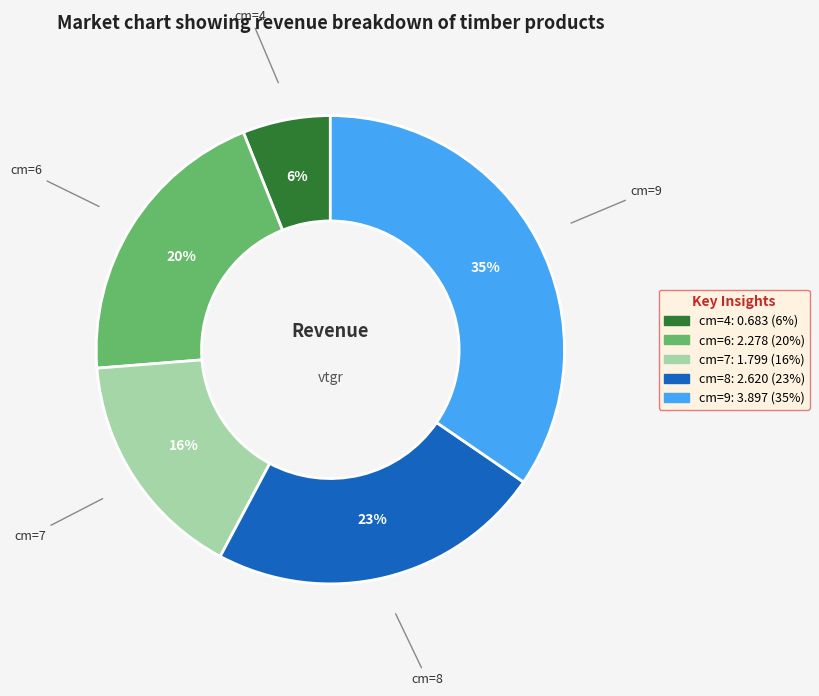

Approximately how many times larger is the value at cm=7 compared to cm=8?

0.7